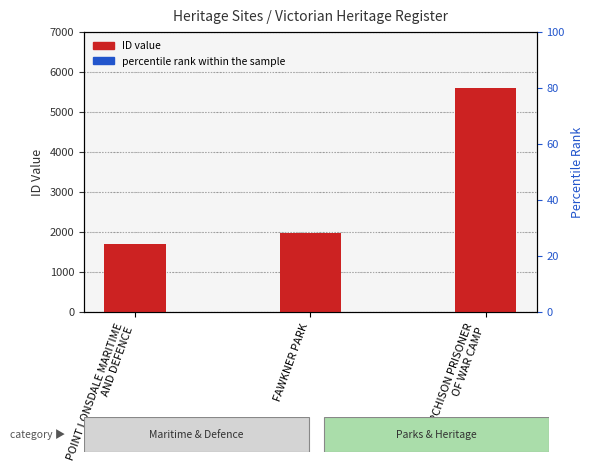

What is the label of the 1st bar from the right?

MURCHISON PRISONER
OF WAR CAMP